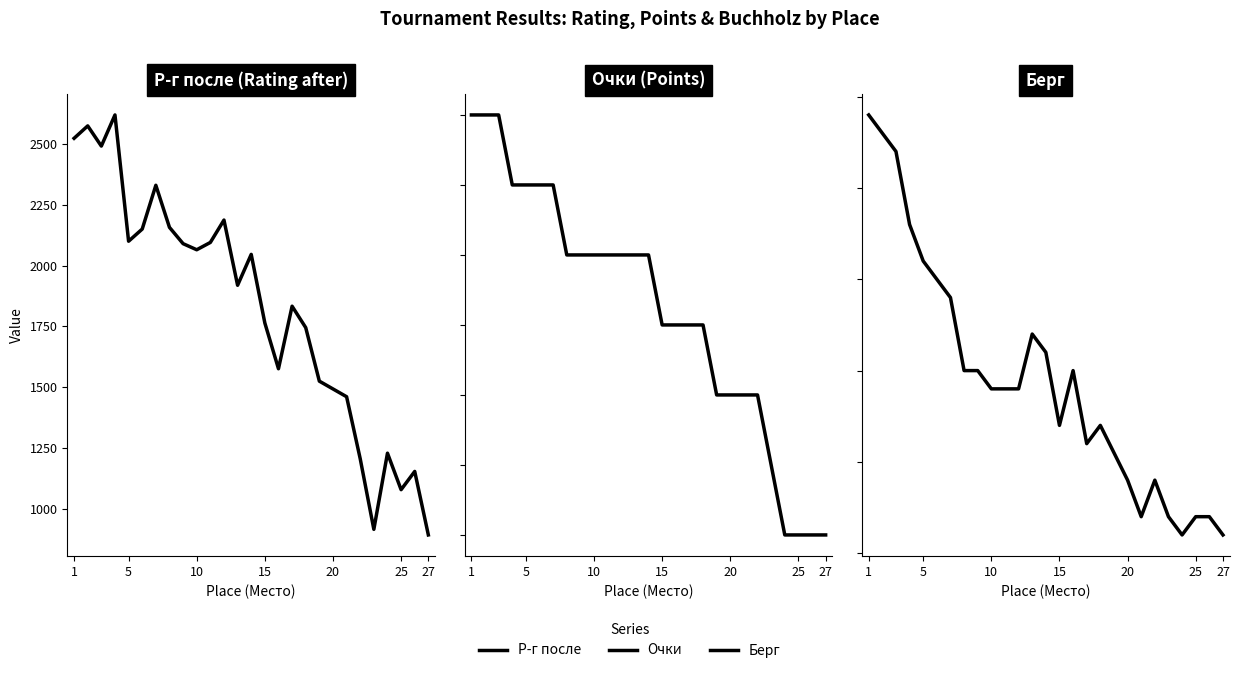

What is the sum of all Р-г после values?

49220.0